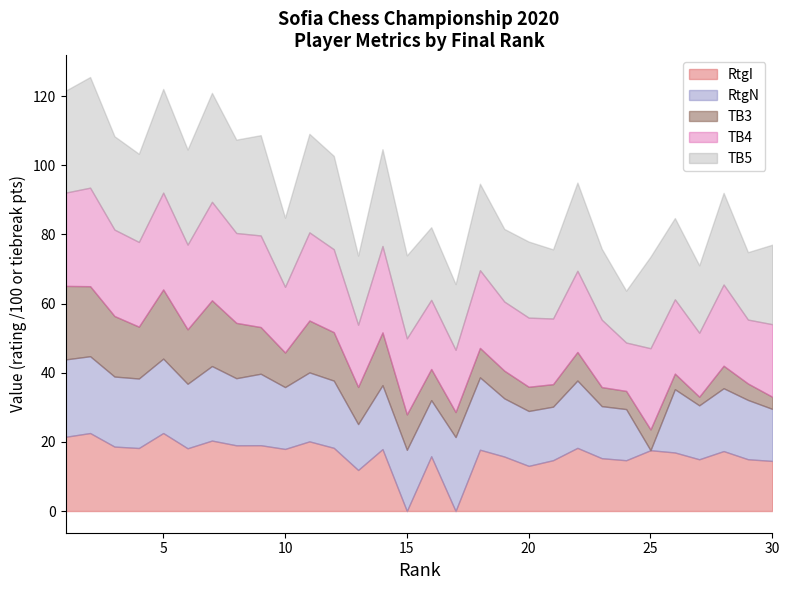

What is the maximum value for RtgI?

22.6